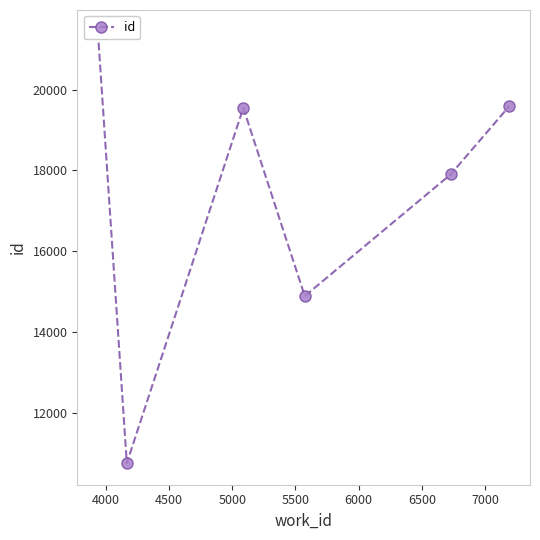

What is the difference between the values at 5500 and 4500?

1650